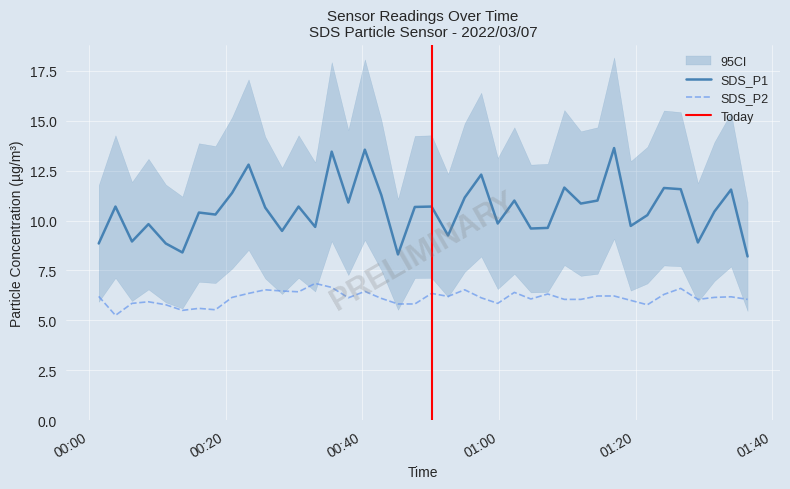

True or false: SDS_P2 and SDS_P1 cross at least once.

False